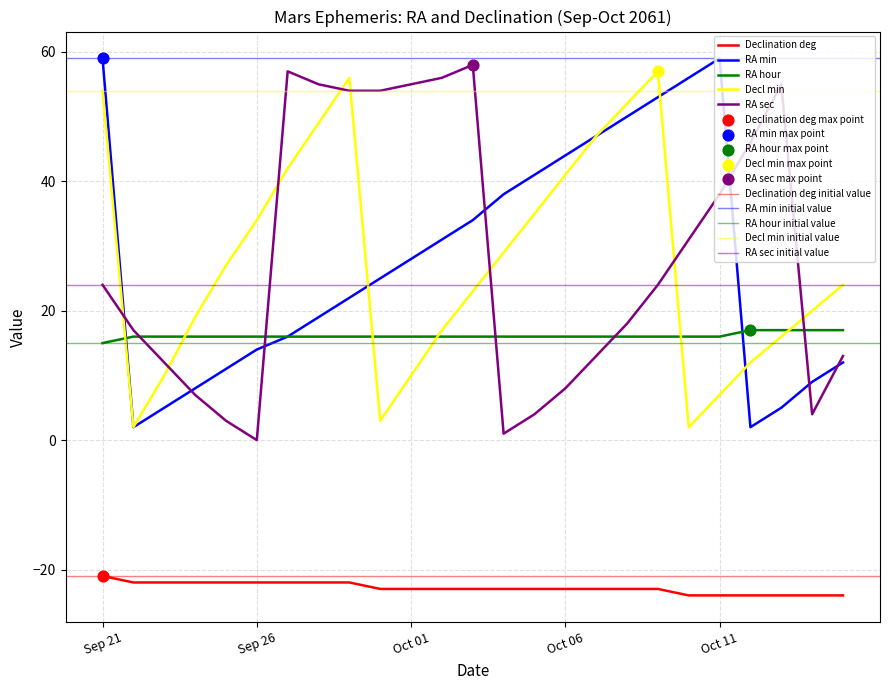

Which series has the largest total across all categories?

RA sec